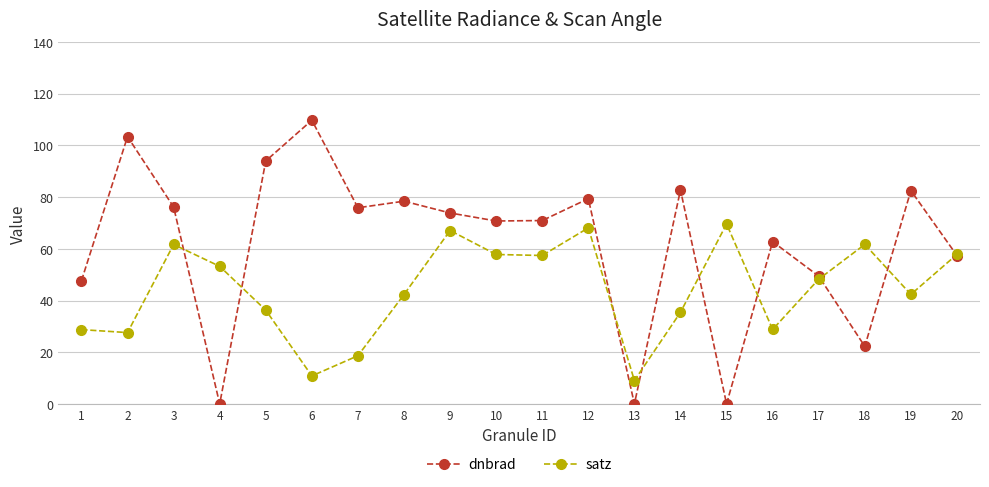

How many lines are shown in the chart?

2